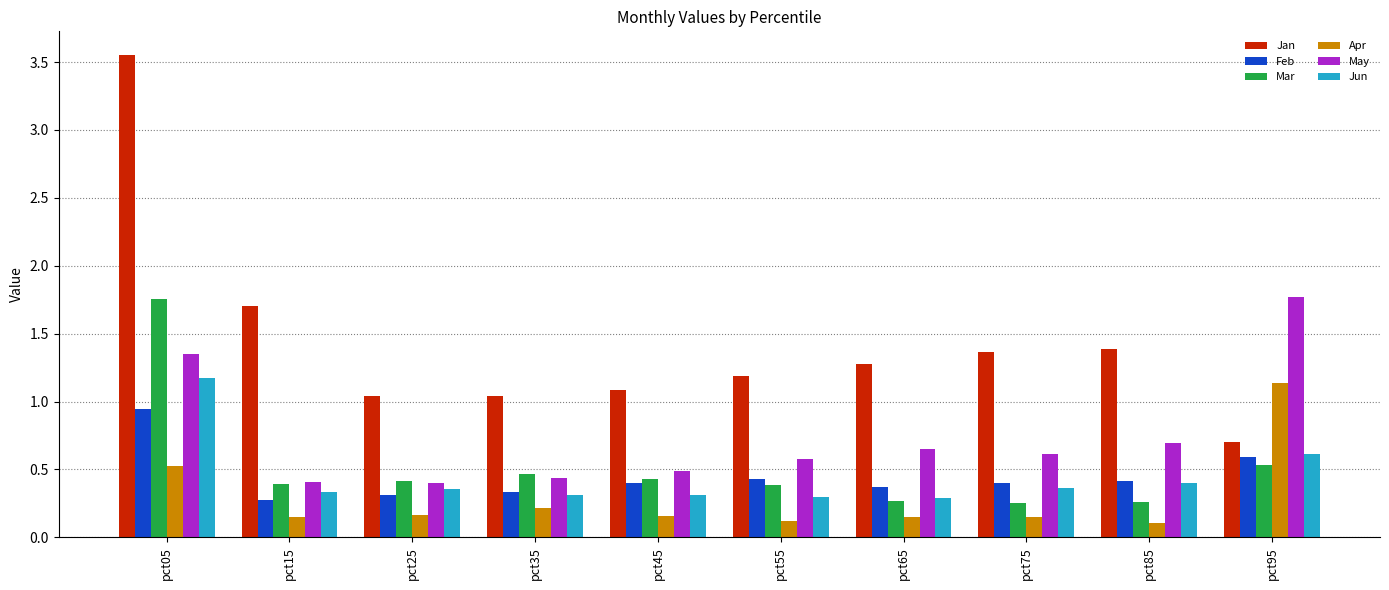

At which label does Jun reach its peak?

pct05